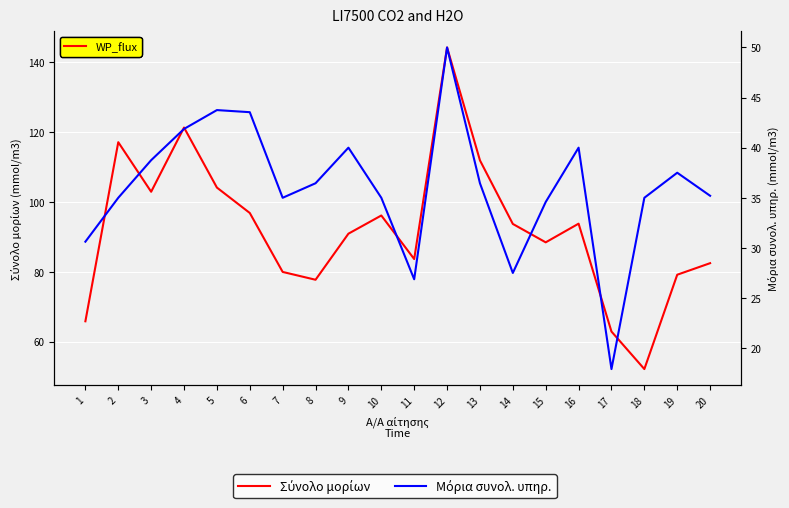

How many values in the Μόρια συνολ. υπηρ. series are below 36?

10